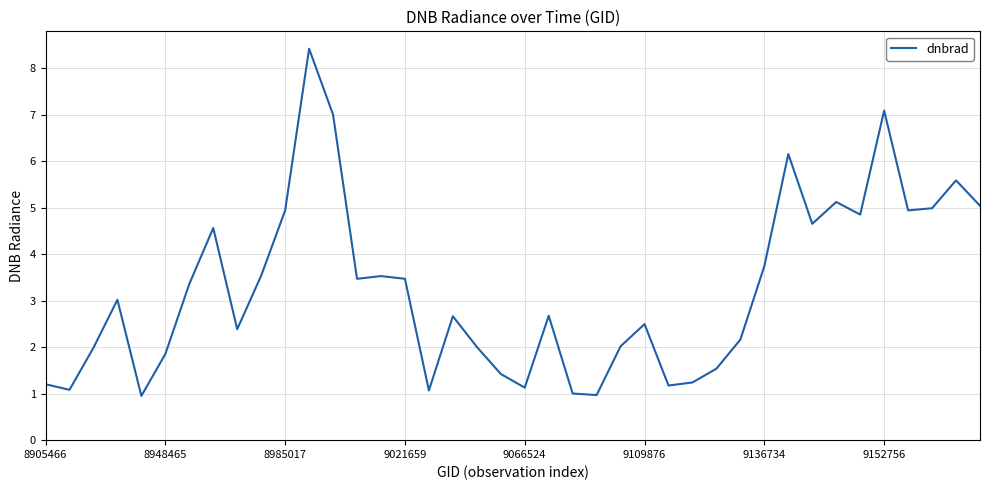

Count the number of values greater than 3.

20